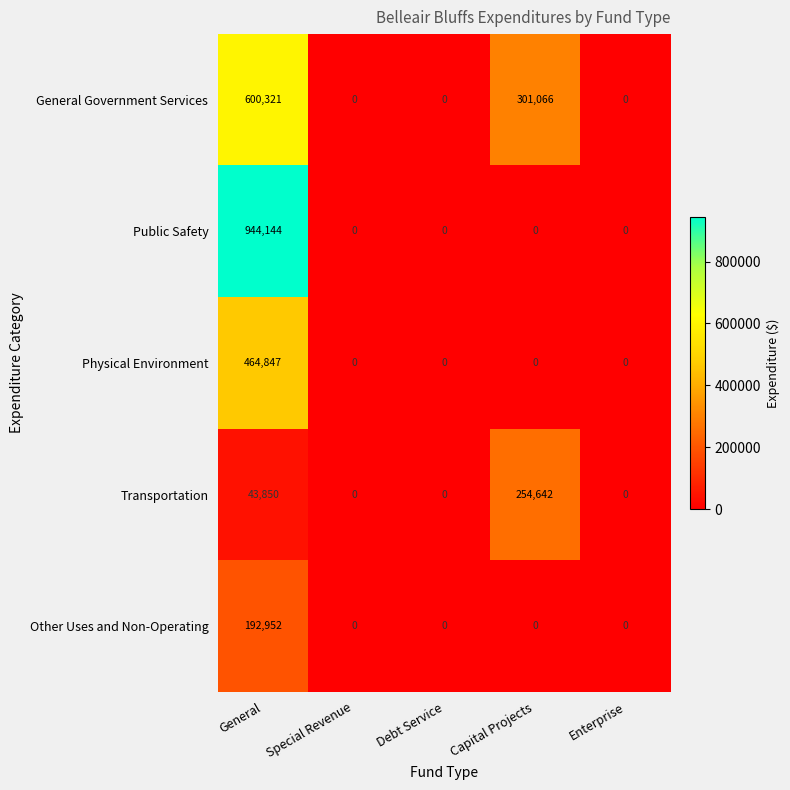

Reading left to right, what are all the values shown in this chart?

General Government Services: 600321	0	0	301066	0
Public Safety: 944144	0	0	0	0
Physical Environment: 464847	0	0	0	0
Transportation: 43850	0	0	254642	0
Other Uses and Non-Operating: 192952	0	0	0	0